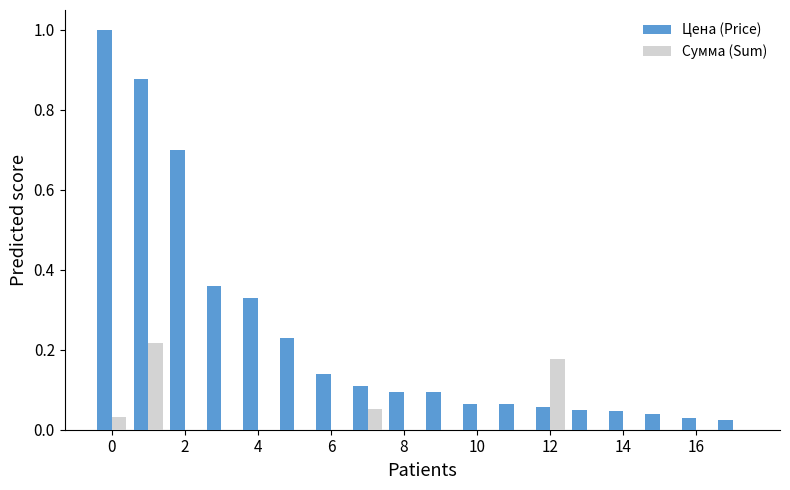

Are the bars grouped side by side (vs. stacked)?

Yes